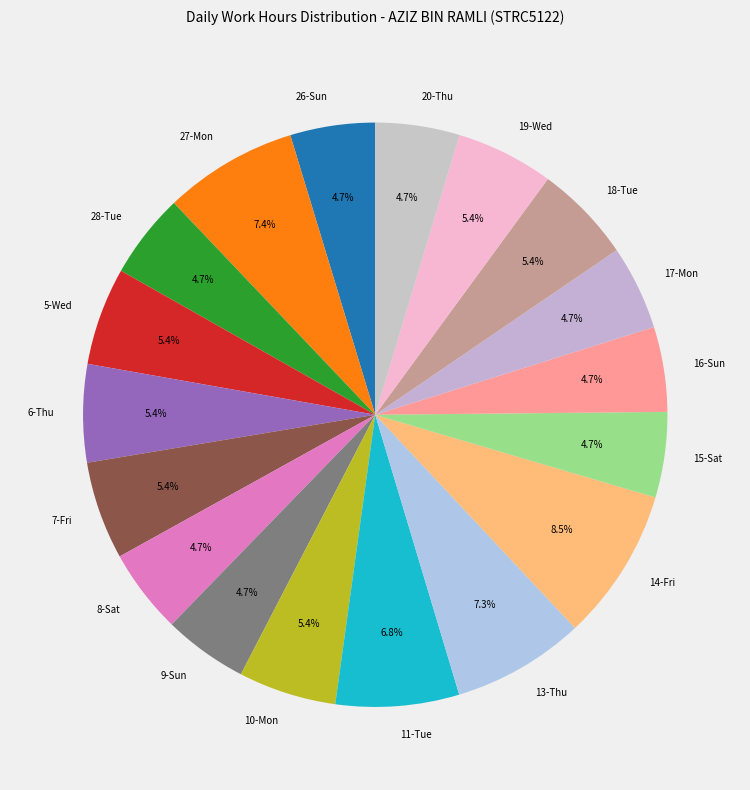

What is the ratio of the value at 8-Sat to the value at 14-Fri?

0.6